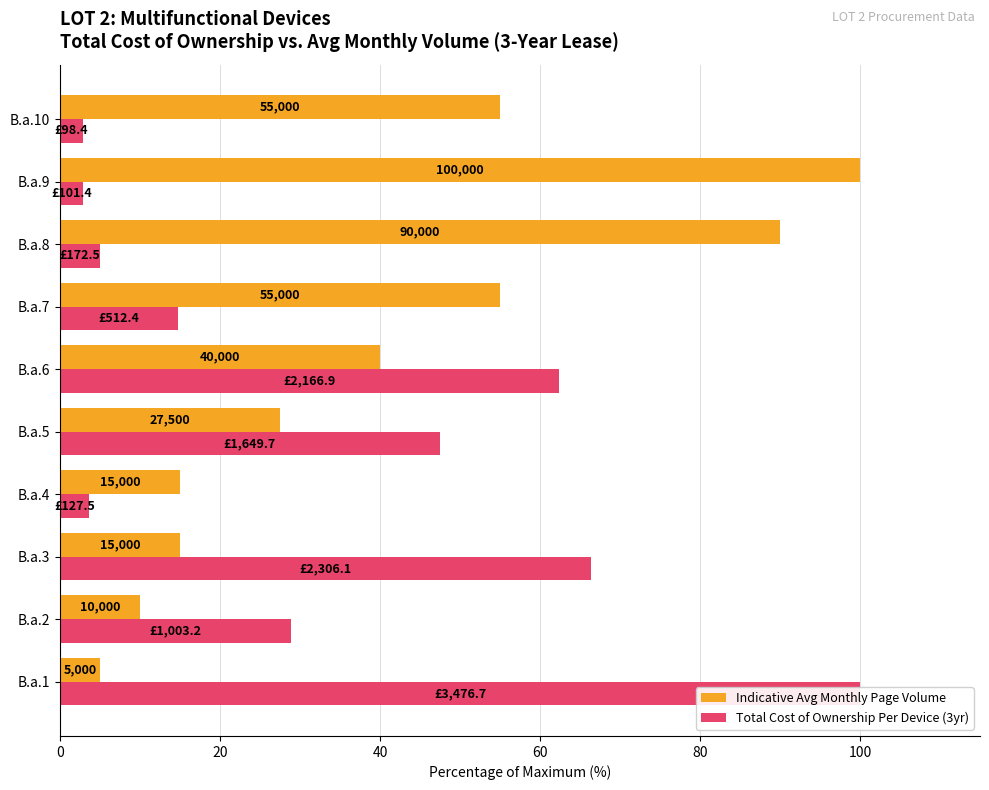

What is the maximum value for Total Cost of Ownership Per Device (3yr)?

100.0